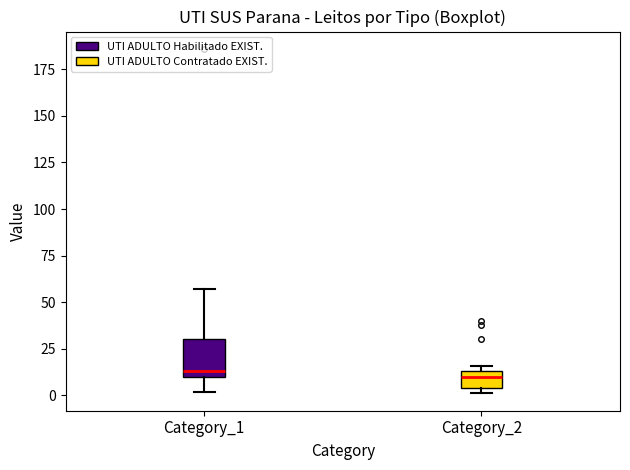

Reading left to right, read every box against the y-axis: the position of its median line, the range the box covers, and the ends of its whiskers. The values are not printed on the chart, so give them approximately, as read against the axis.

Category_1: median 15, box 10 to 30, whiskers 0 to 55
Category_2: median 10, box 5 to 15, whiskers 0 to 15 (just above the box's upper edge)